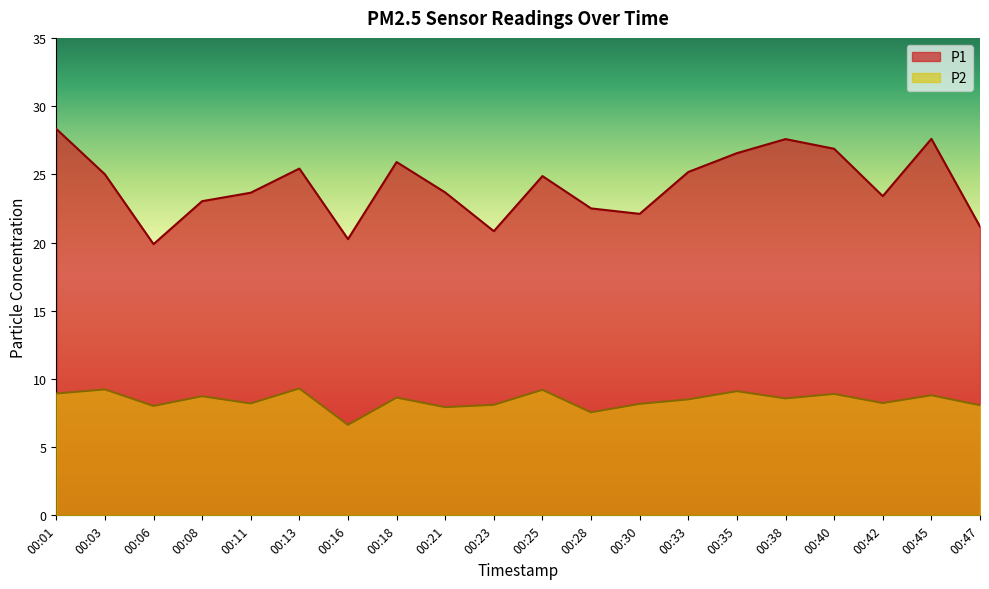

How many lines are shown in the chart?

2